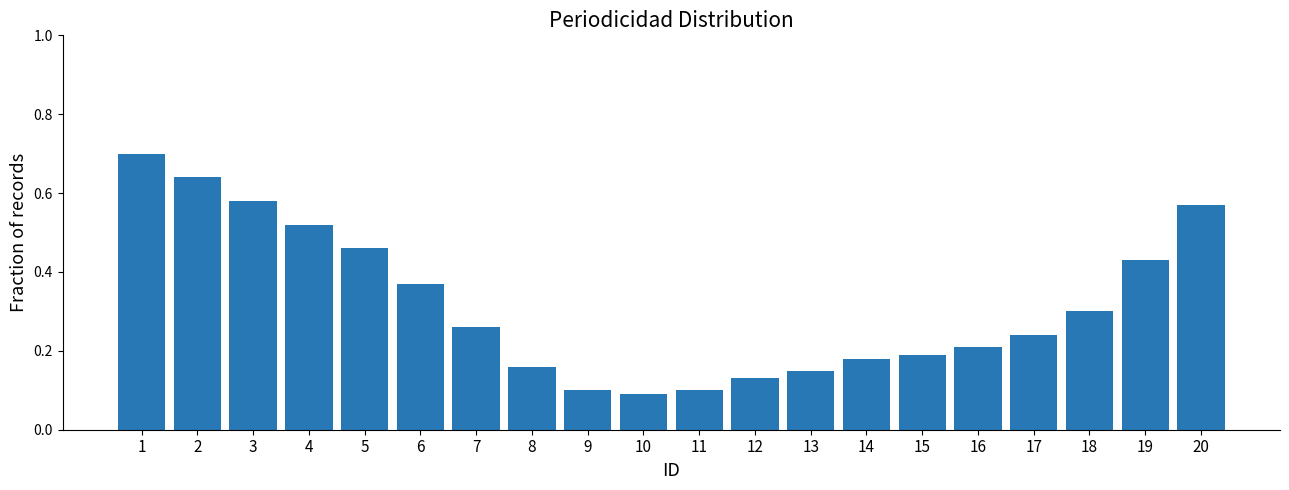

What is the greatest value displayed?

0.7